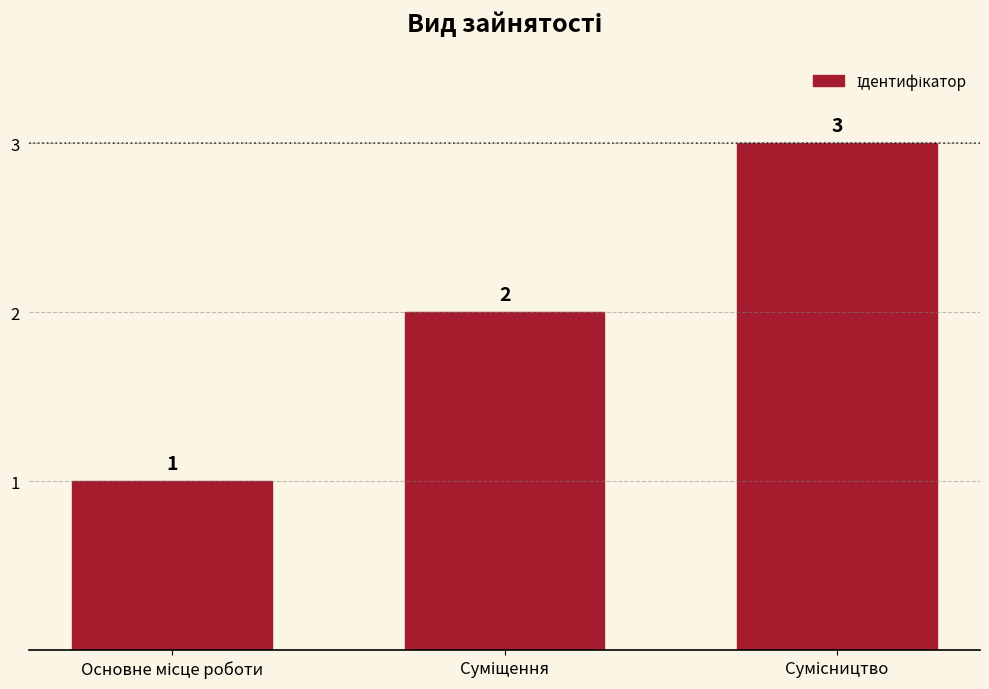

Count the values in the range 1 to 3.

3